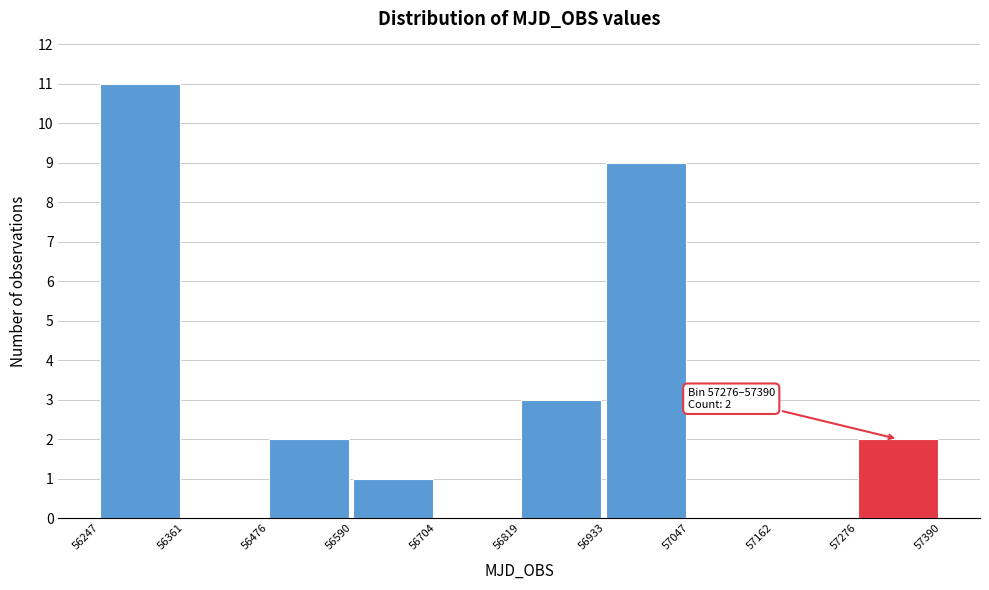

Over which range of the x-axis is the bar tallest?

56247 to 56361